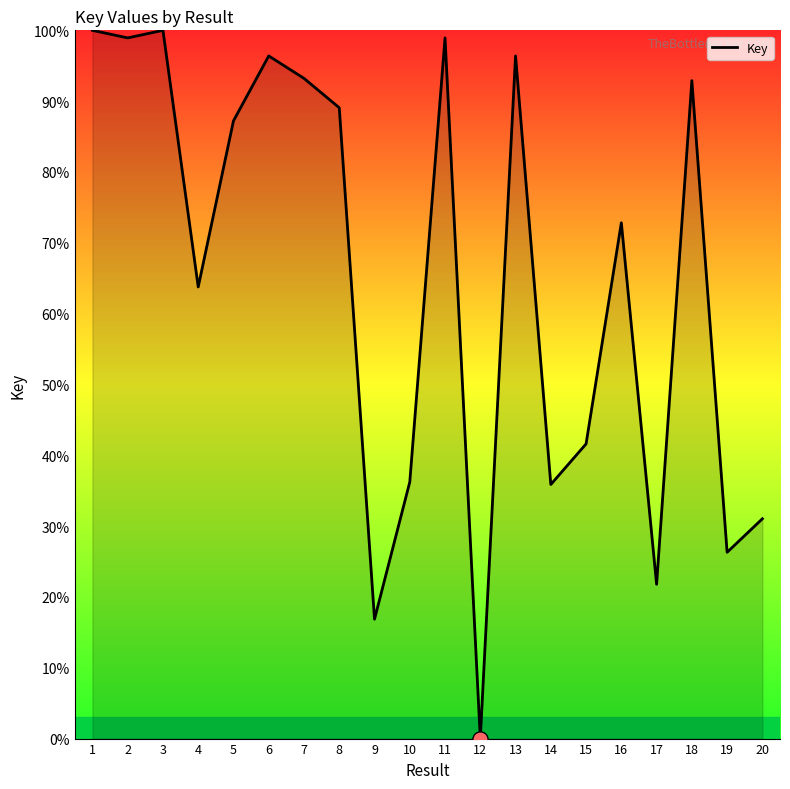

Approximately how many times larger is the value at 16 compared to 6?

0.8